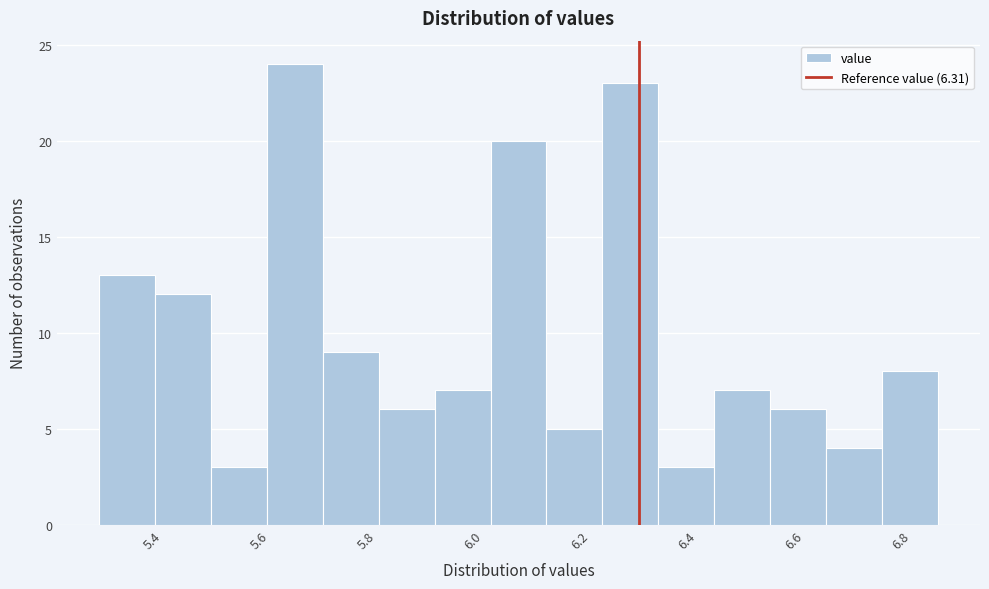

Reading left to right, transcribe this chart: for each bar, give the range it covers on the x-axis and its height. Neither the bar edges nor the heights are printed on the chart, so give them approximately, as read against the axes.

5.30 to 5.40: 13
5.40 to 5.50: 12
5.50 to 5.62: 3
5.62 to 5.72: 24
5.72 to 5.82: 9
5.82 to 5.92: 6
5.92 to 6.04: 7
6.04 to 6.14: 20
6.14 to 6.24: 5
6.24 to 6.34: 23
6.34 to 6.46: 3
6.46 to 6.56: 7
6.56 to 6.66: 6
6.66 to 6.76: 4
6.76 to 6.88: 8